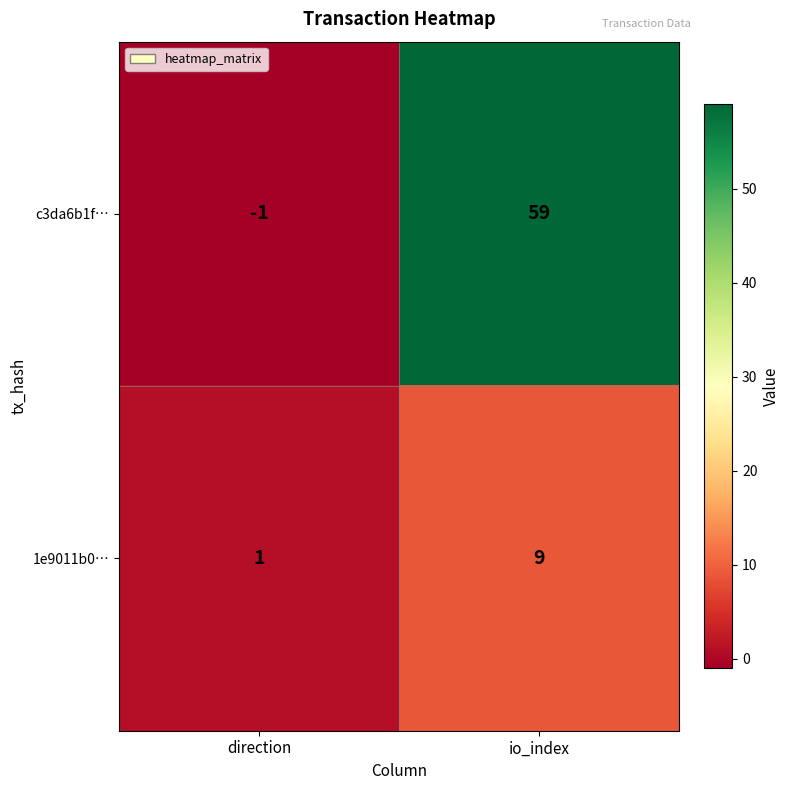

What is the difference between the c3da6b1f… values at io_index and direction?

60